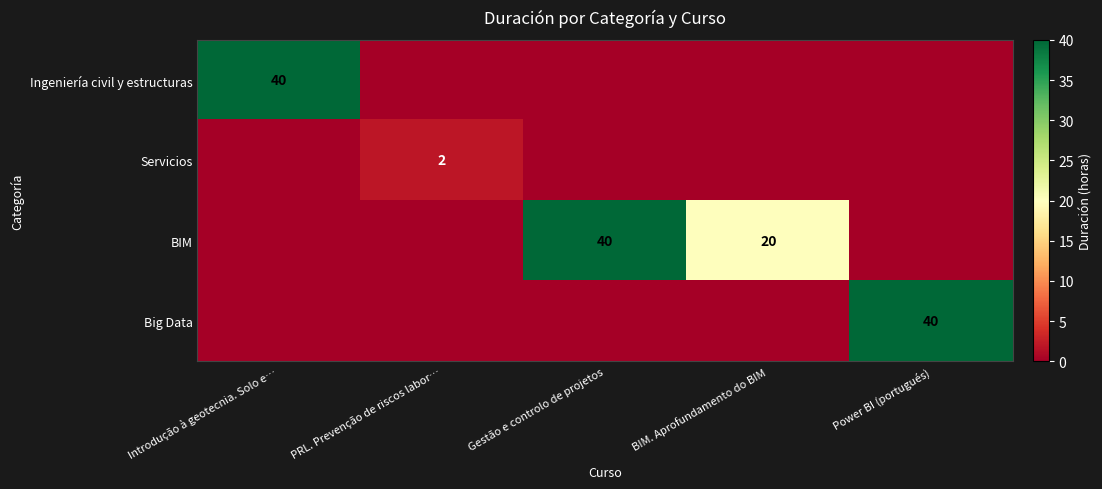

True or false: BIM has a value of 60 at Gestão e controlo de projetos.

False